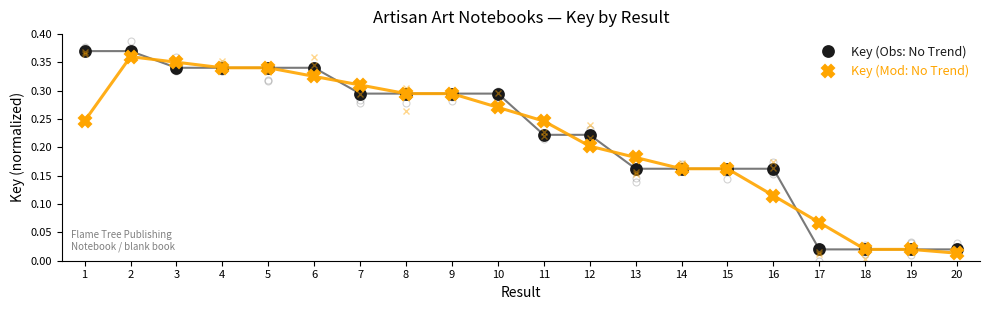

Where do Key (Obs: No Trend) and Key (Mod: No Trend) first cross each other?

2 and 3